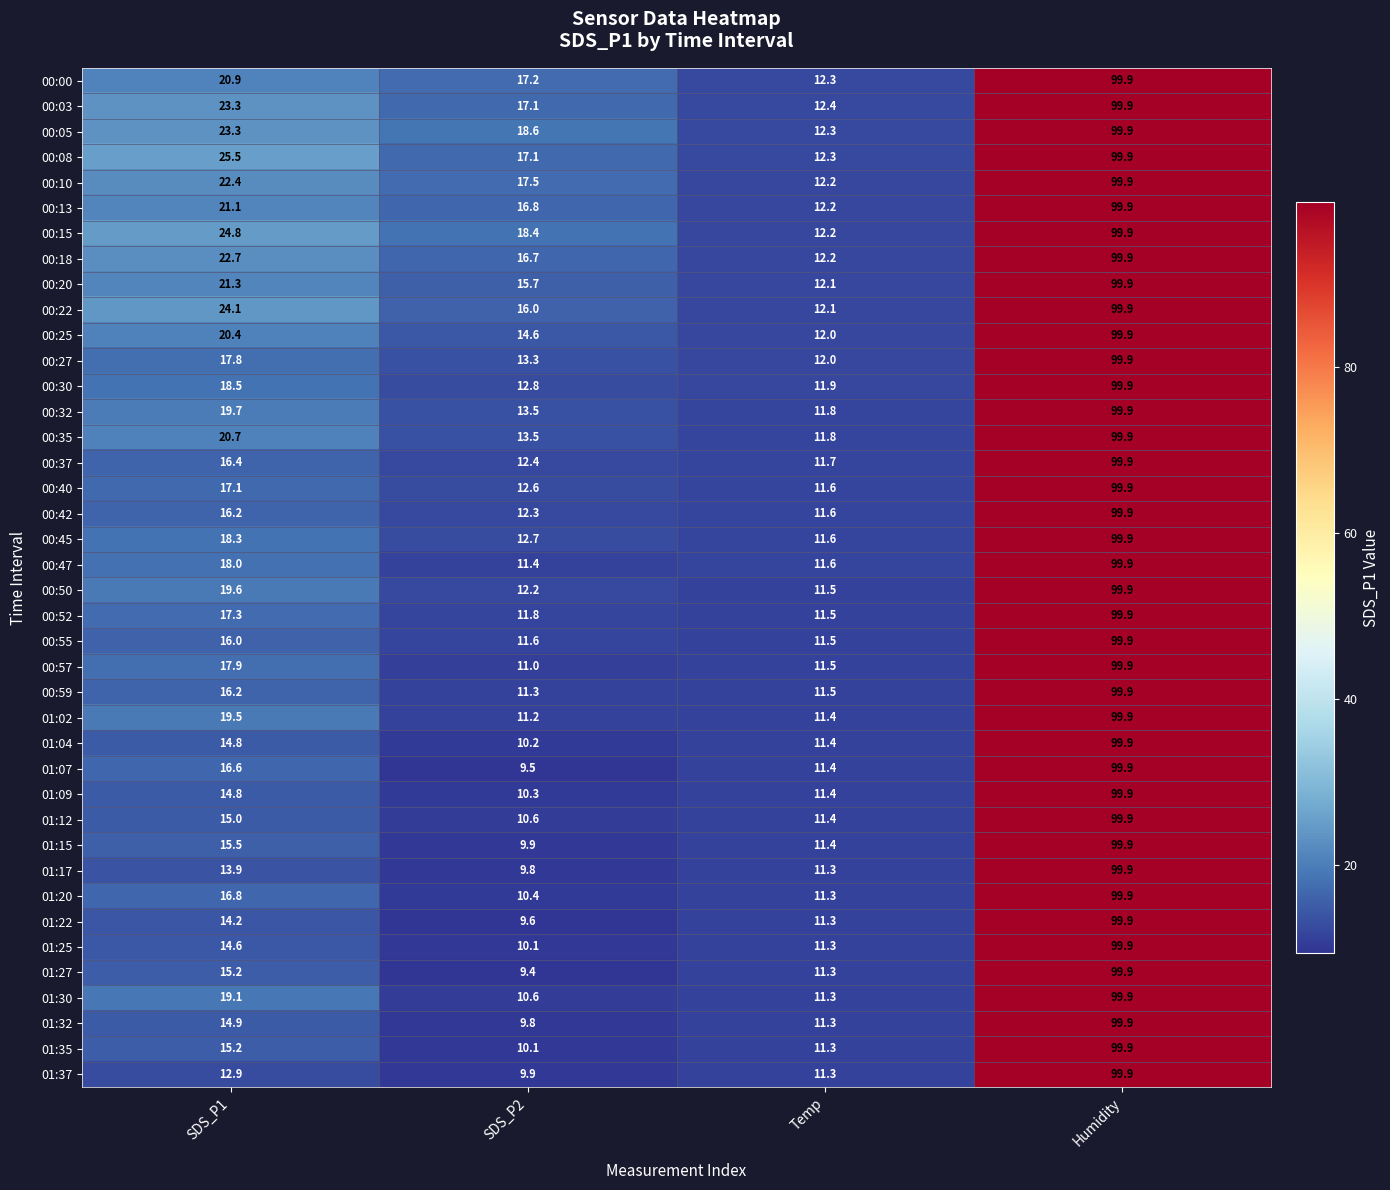

What is the smallest value displayed?

9.4